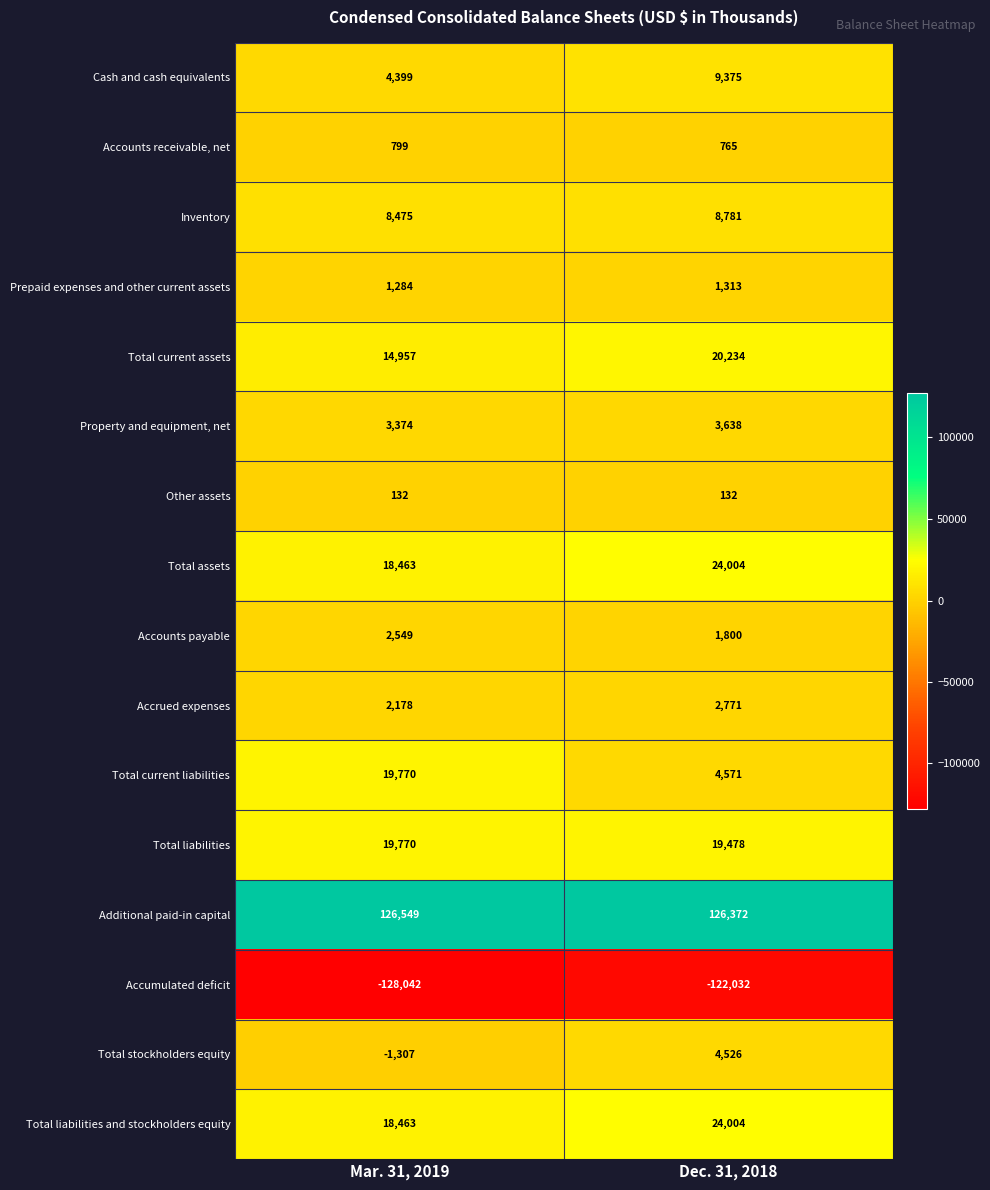

At which label is Additional paid-in capital closest to 126460?

Dec. 31, 2018